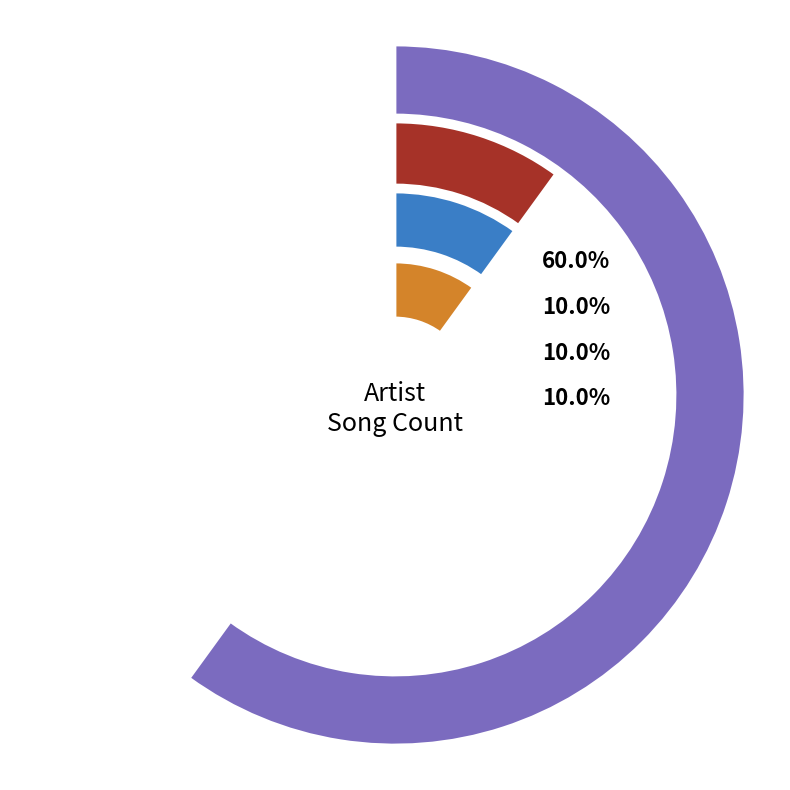

What percentage is NOT represented by 1?

90.0%